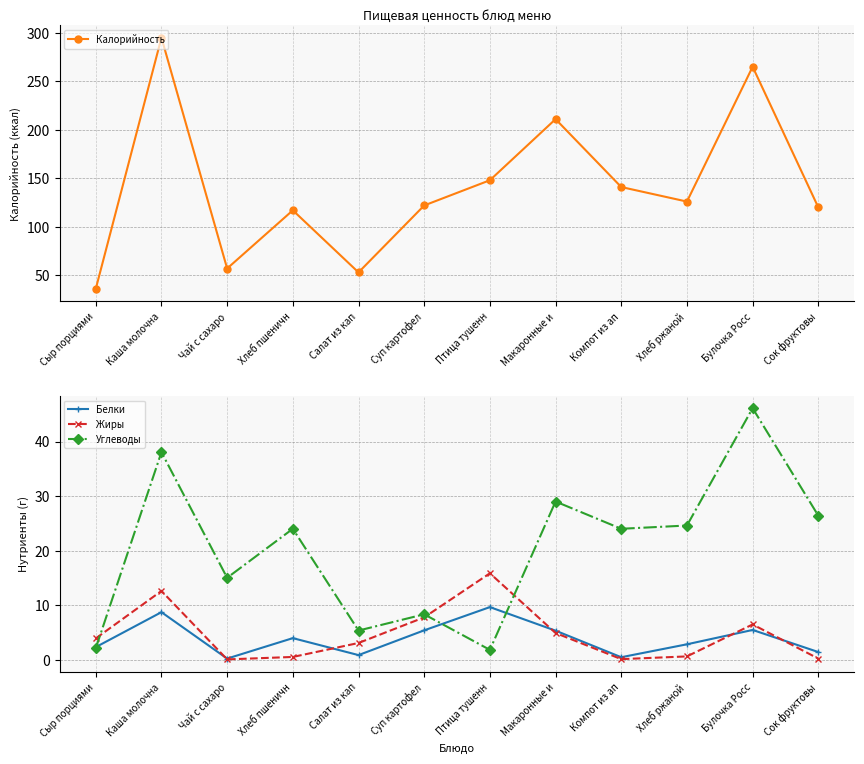

At which category does the chart reach its minimum across all series?

Чай с сахаро